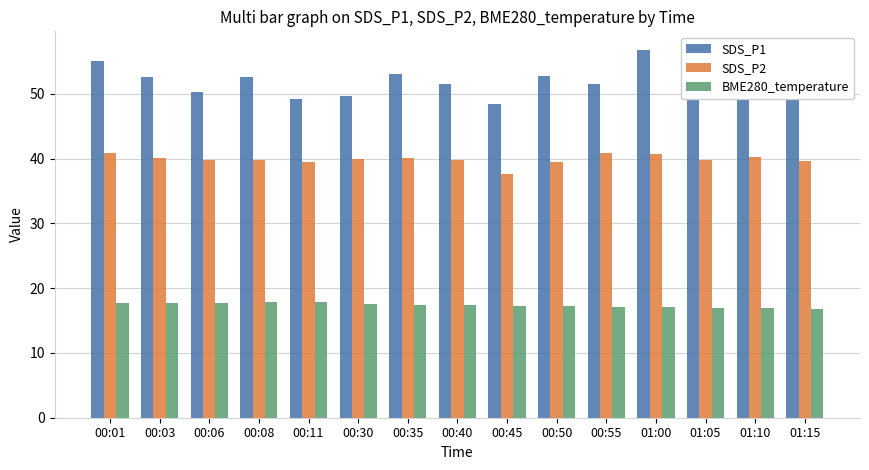

Which series changed the most between 00:08 and 01:05?

SDS_P1